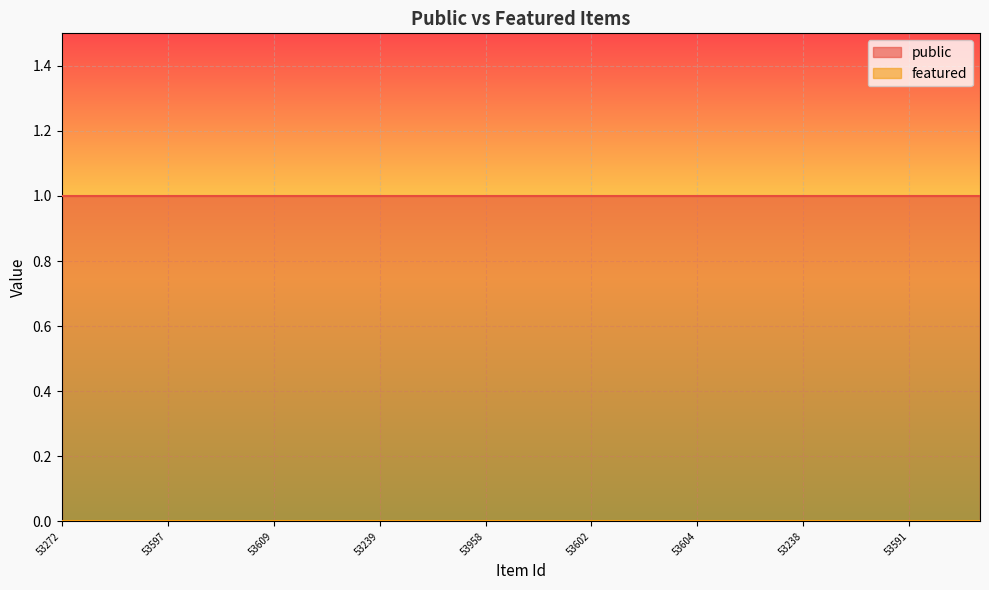

Which series has the widest spread of values?

public